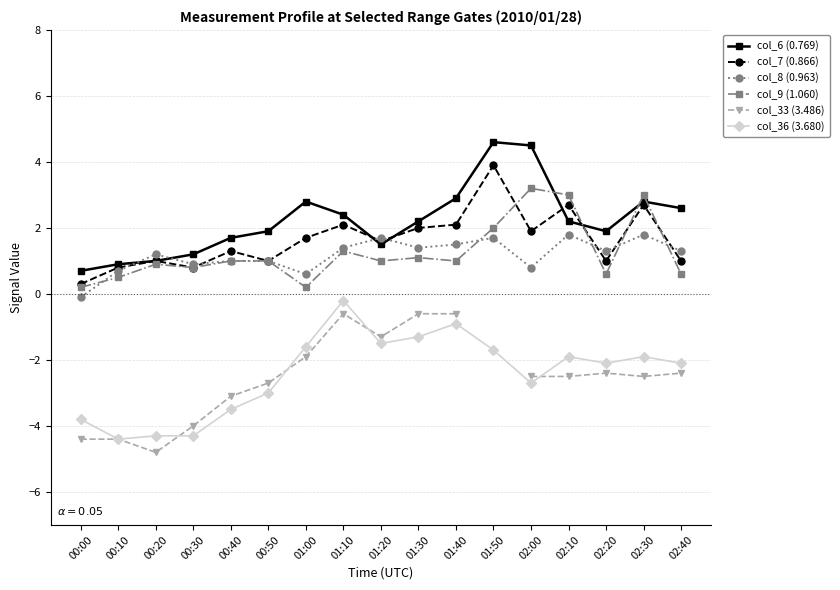

At how many categories does at least one series exceed 0?

17